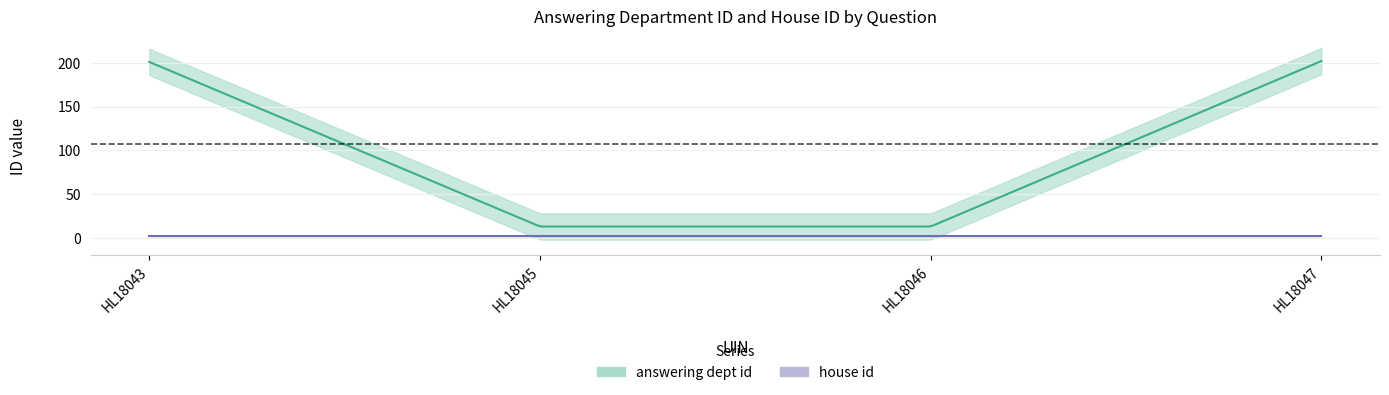

Rank the categories by house id value from lowest to highest.

HL18043, HL18045, HL18046, HL18047